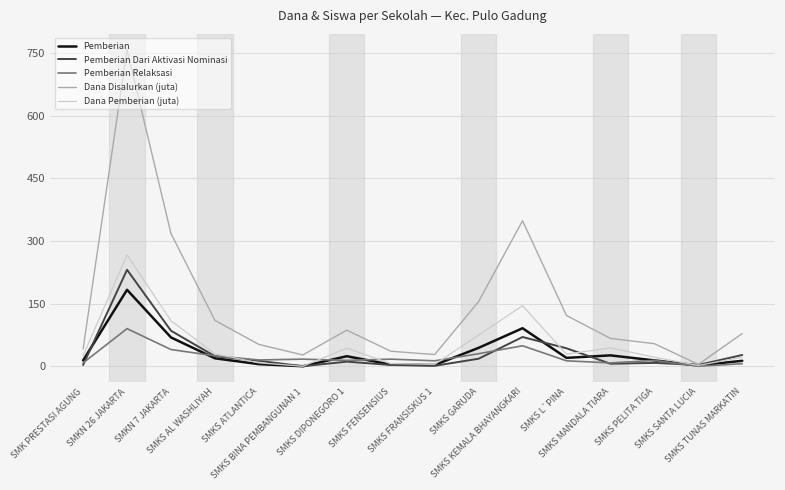

List the series in order of their peak value, highest first.

Dana Disalurkan (juta), Dana Pemberian (juta), Pemberian Dari Aktivasi Nominasi, Pemberian, Pemberian Relaksasi